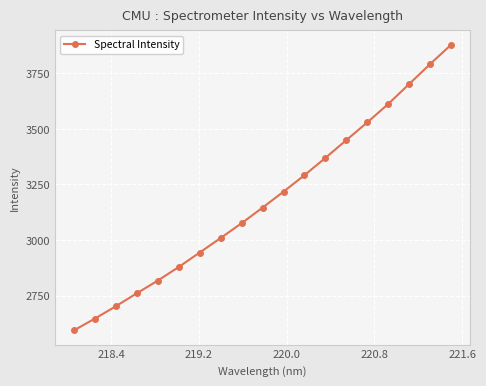

What is the difference between the maximum and minimum values?

1285.0